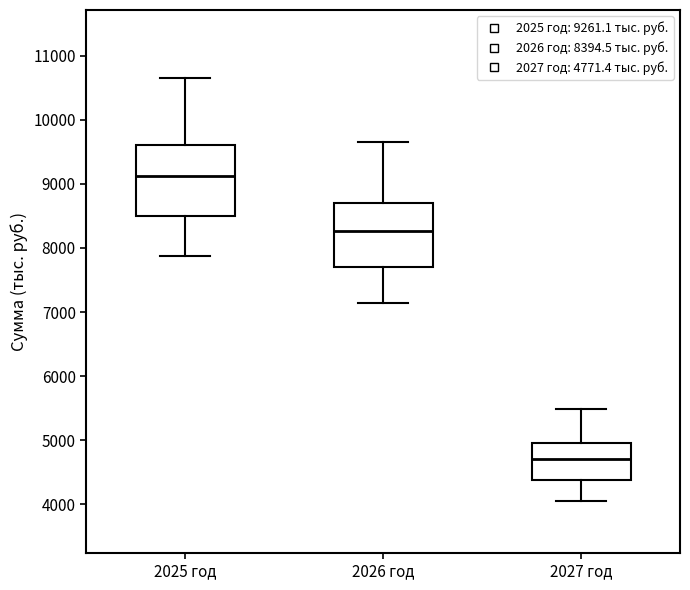

Which box has the lowest median line?

2027 год